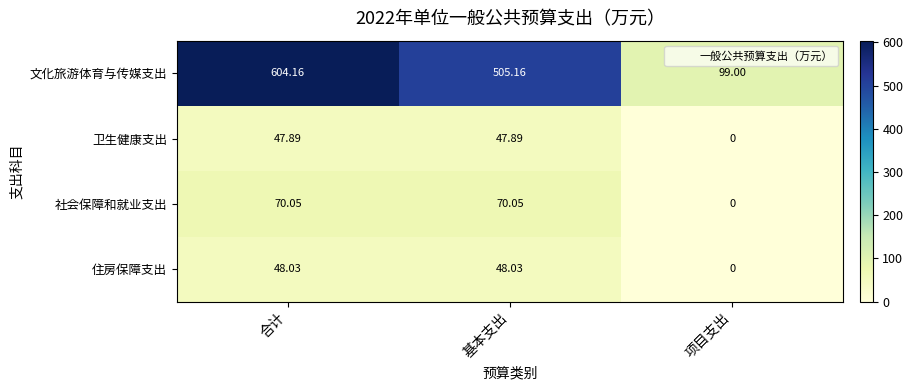

At which category does the chart reach its peak across all series?

合计